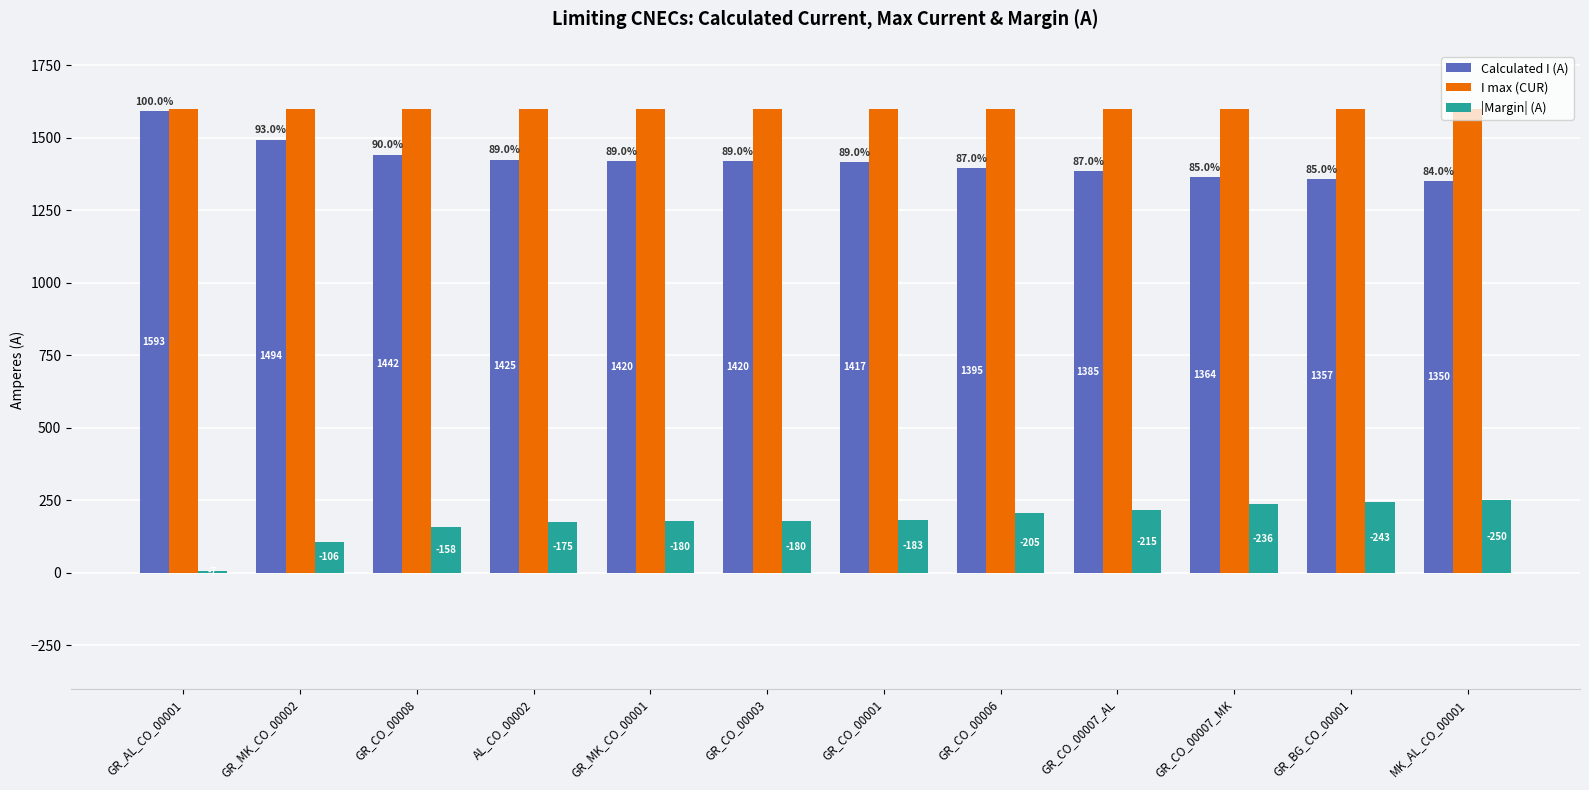

At which category does the chart reach its minimum across all series?

GR_AL_CO_00001